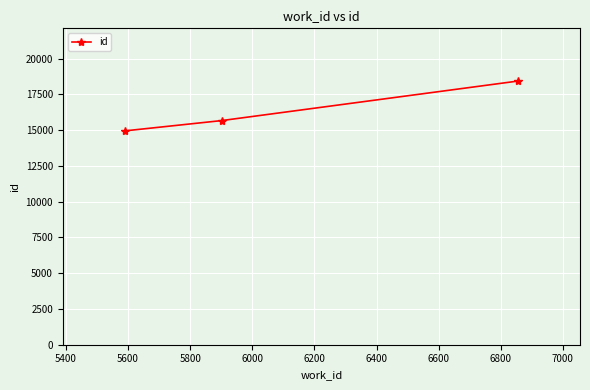

What is the greatest value displayed?

18432